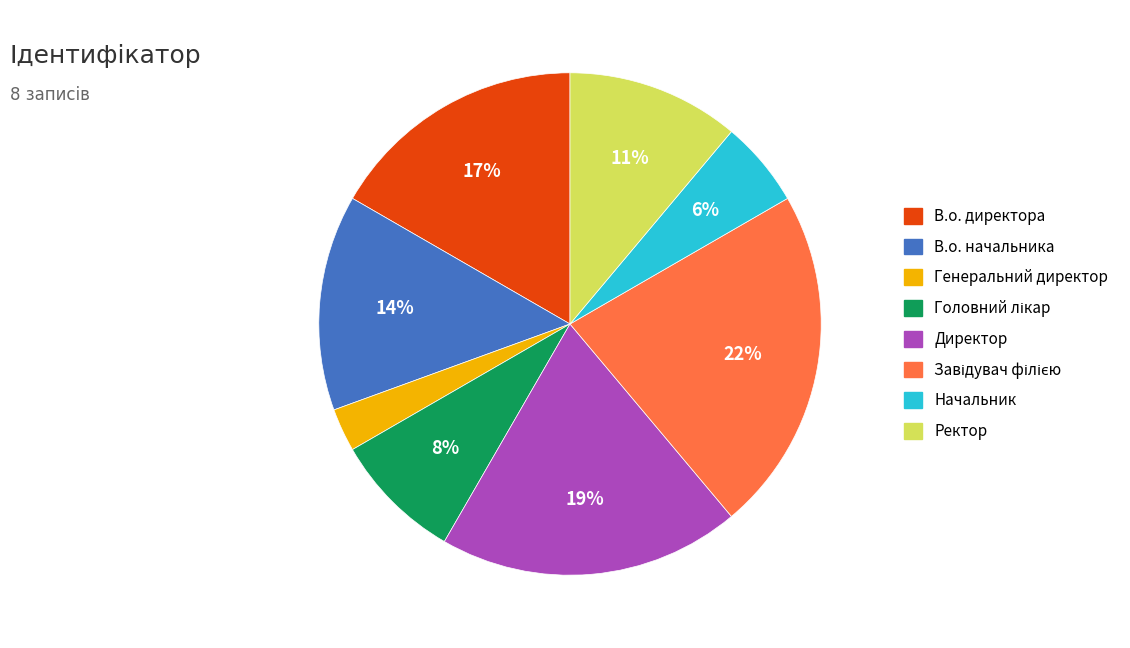

Is the sum of Директор and Ректор greater than half?

No